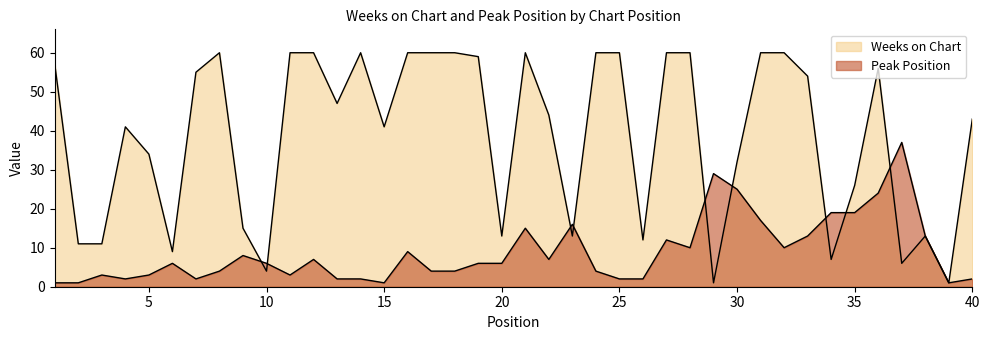

Where do Peak Position and Weeks on Chart first cross each other?

9 and 10